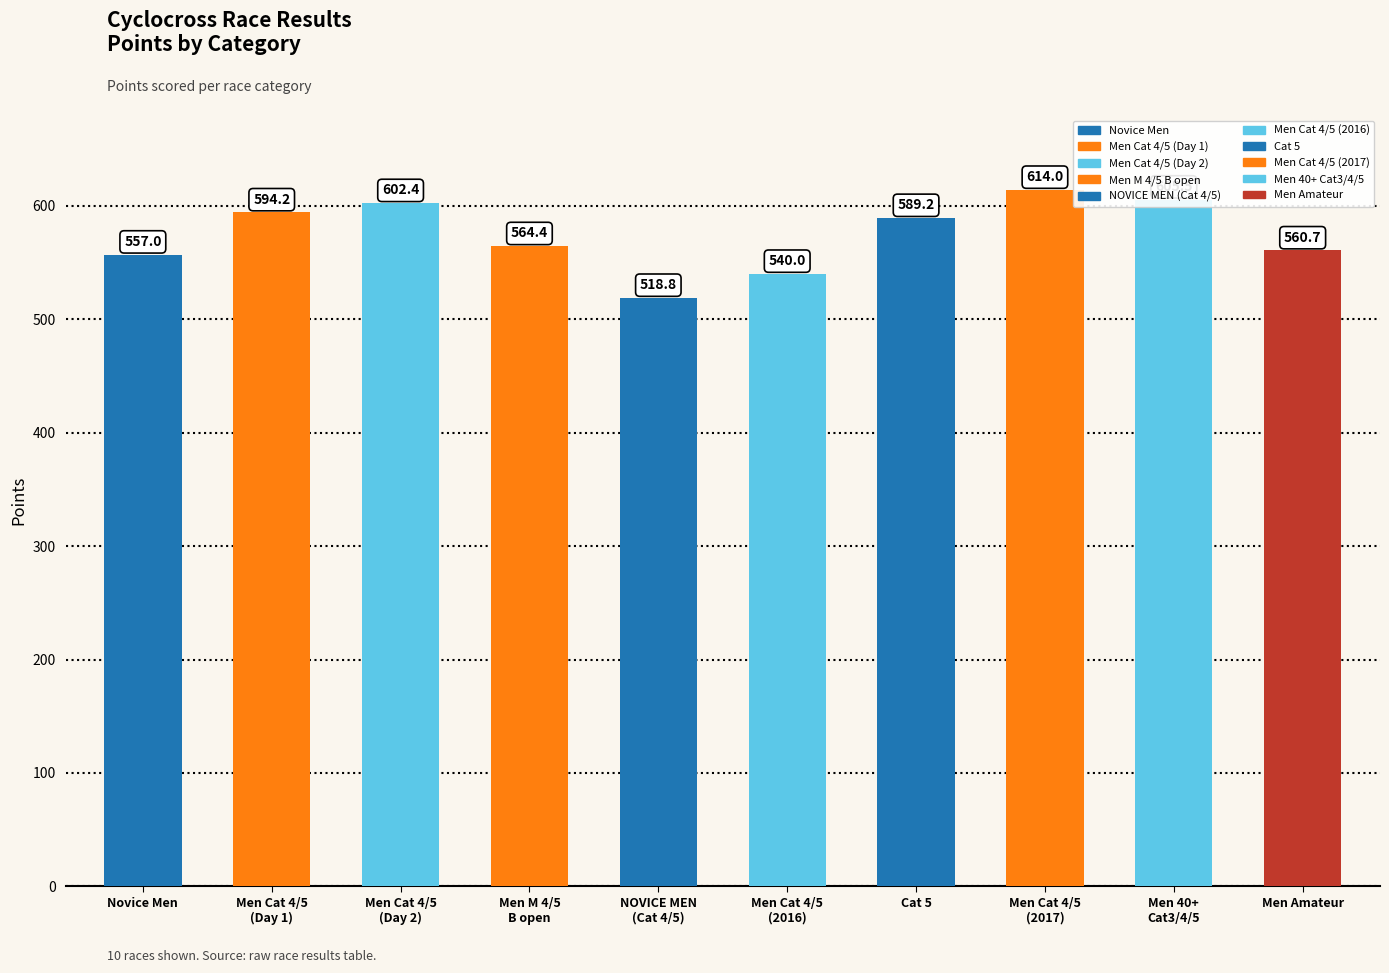

What is the change in value from Novice Men to Men 40+
Cat3/4/5?

+48.5